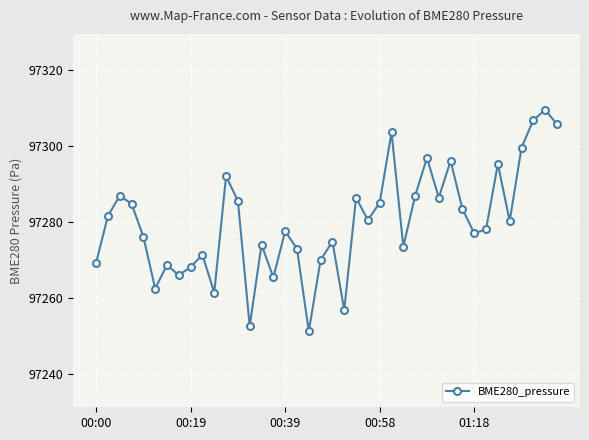

How many series are shown in this chart?

1